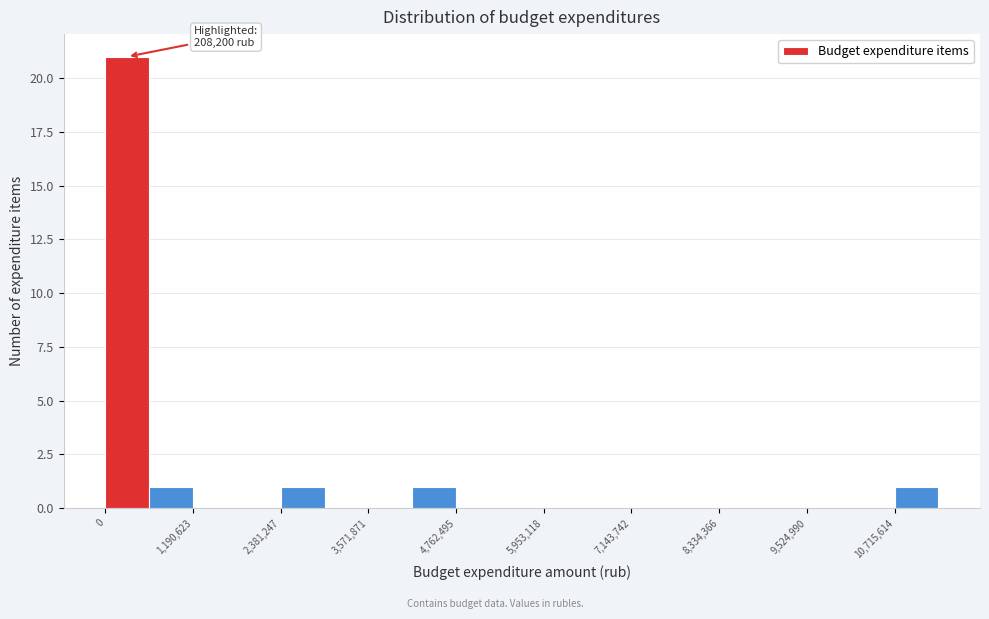

Read against the x-axis, roughly where is the centre of the tallest bar?

200000